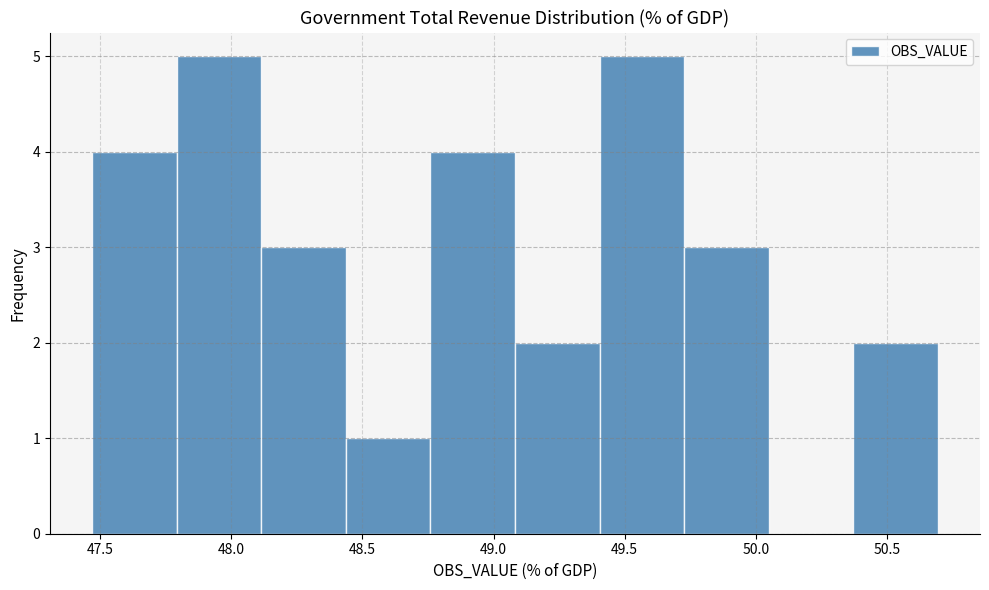

How tall is the bar that spans 48.75 to 49.10 on the x-axis? Neither the bar edges nor the heights are printed on the chart, so give them approximately, as read against the axes.

4